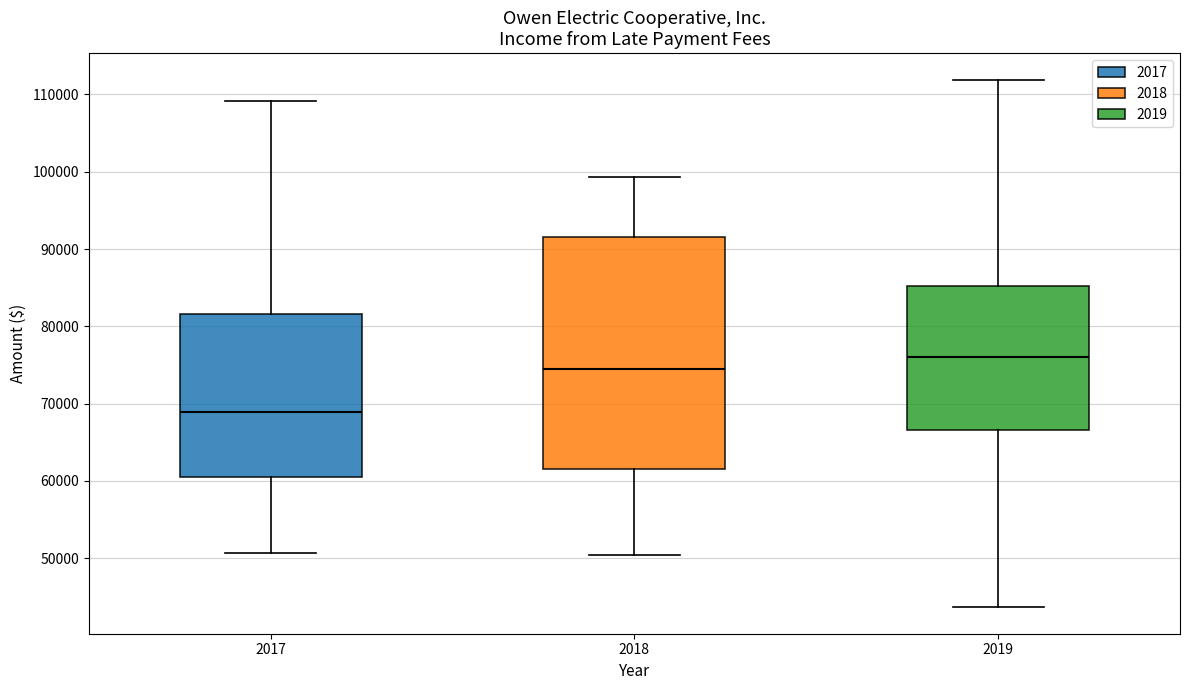

Which box's median line is the highest?

2019